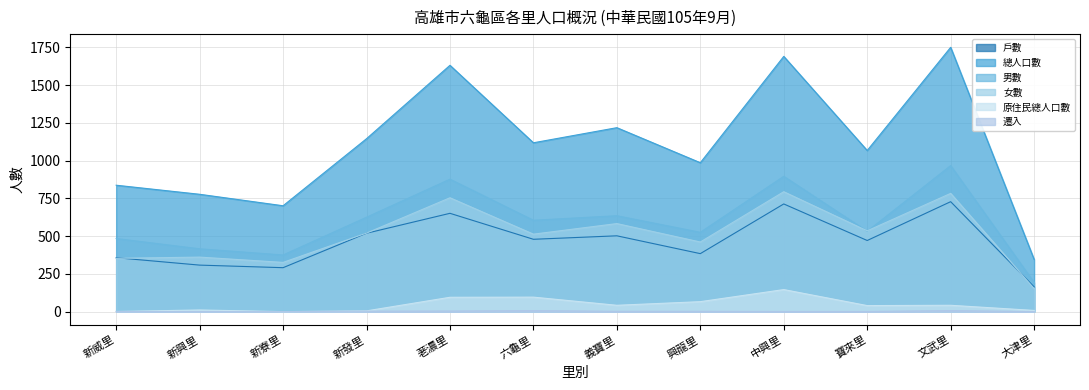

List the labels in order of 總人口數 value, smallest first.

大津里, 新寮里, 新興里, 新威里, 興龍里, 寶來里, 六龜里, 新發里, 義寶里, 荖濃里, 中興里, 文武里